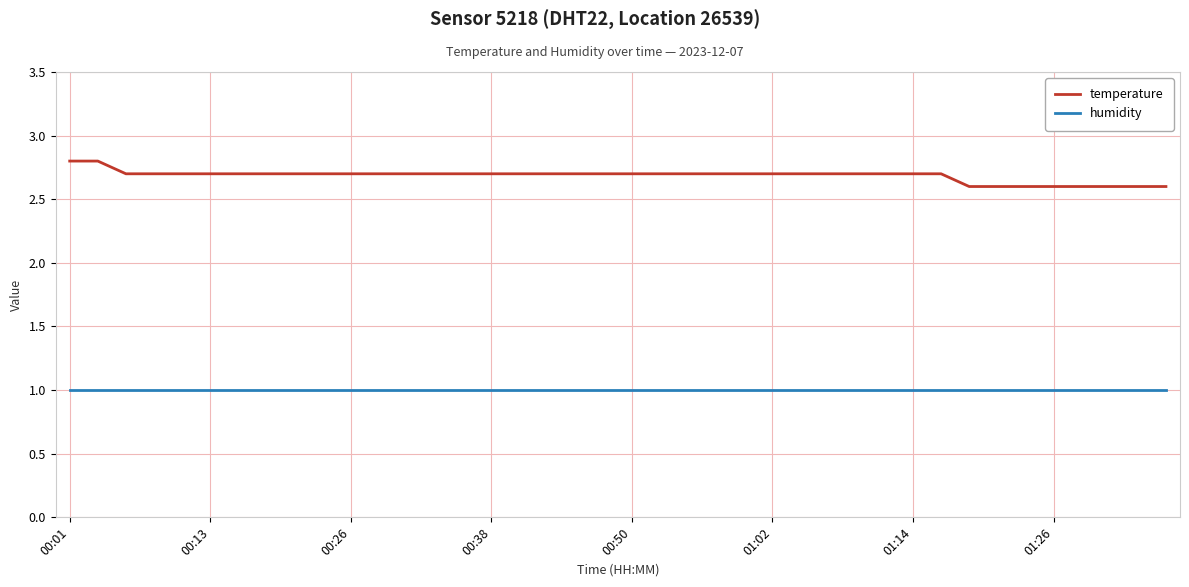

Count the temperature values in the range 2 to 3.

40